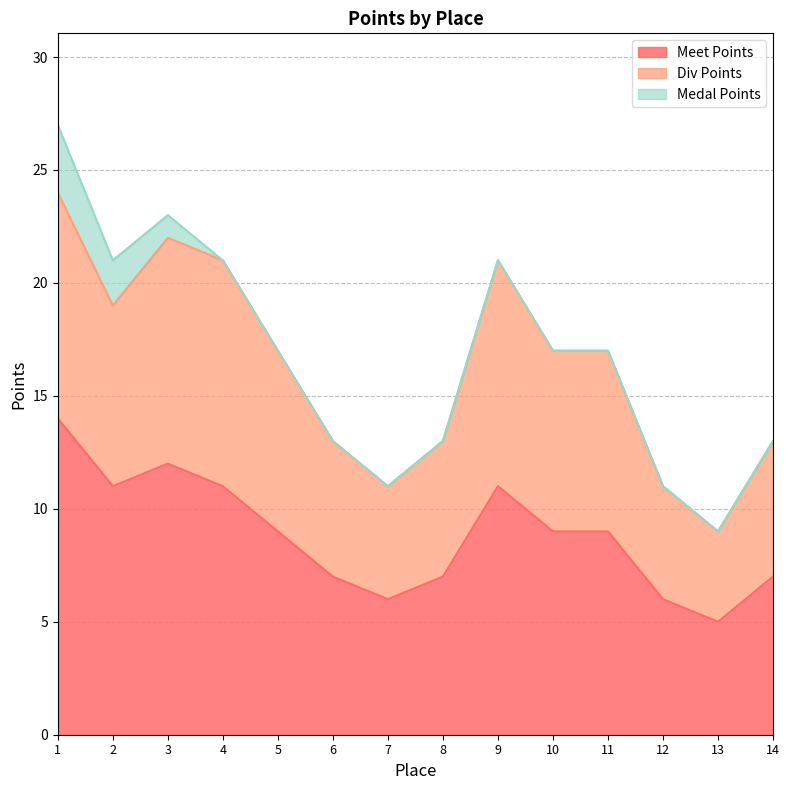

The Div Points series shows 13 at 8. True or false?

True